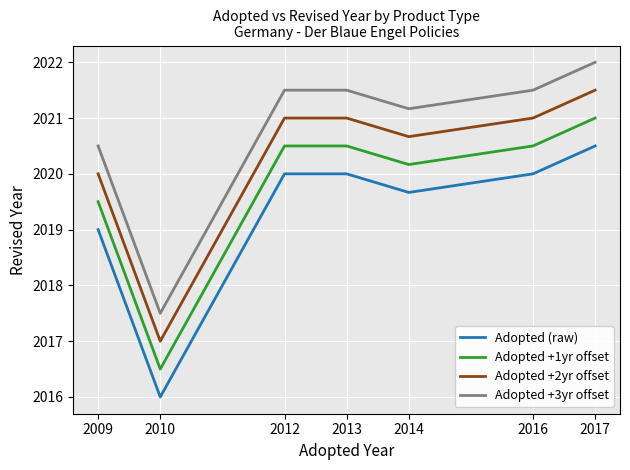

How many categories are shown in the chart?

7